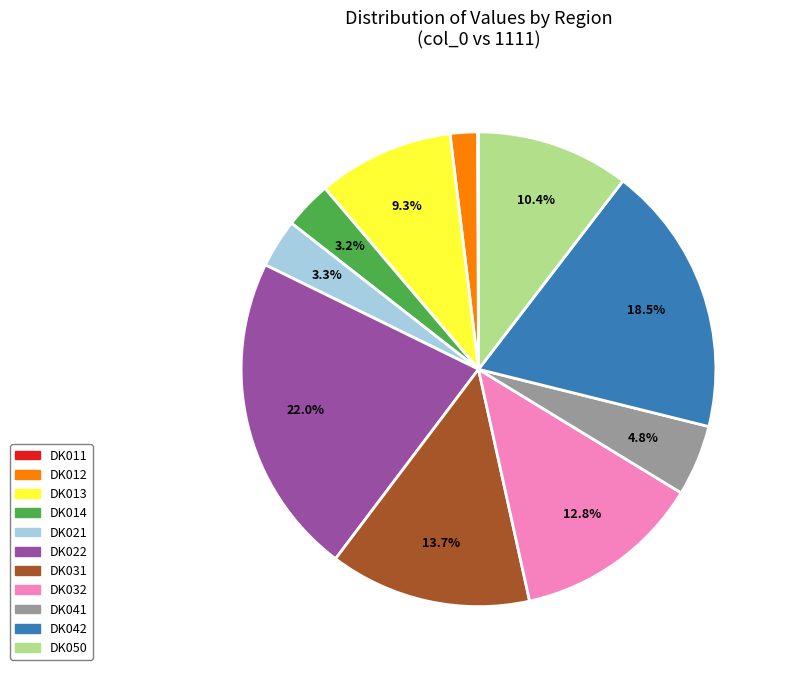

To the nearest percent, what portion does DK022 represent?

22%